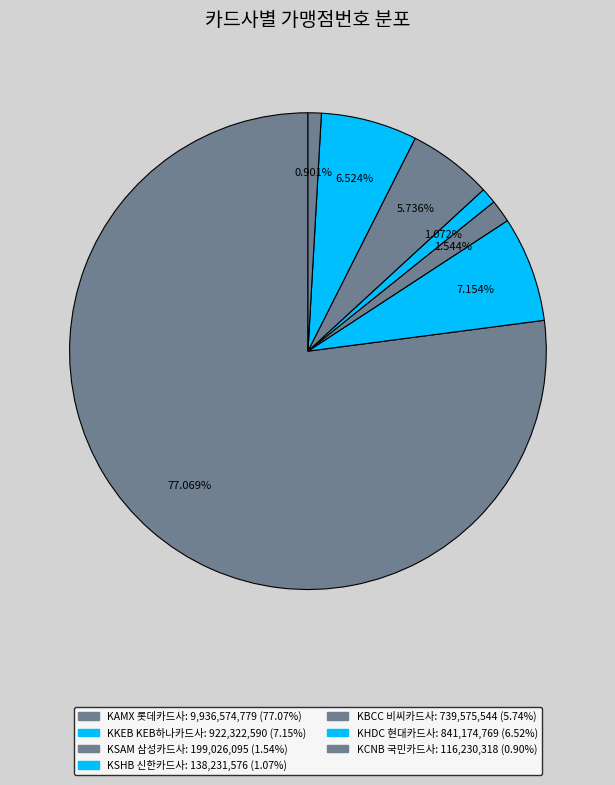

The KBCC 비씨카드사 slice represents 6% of the pie. True or false?

True